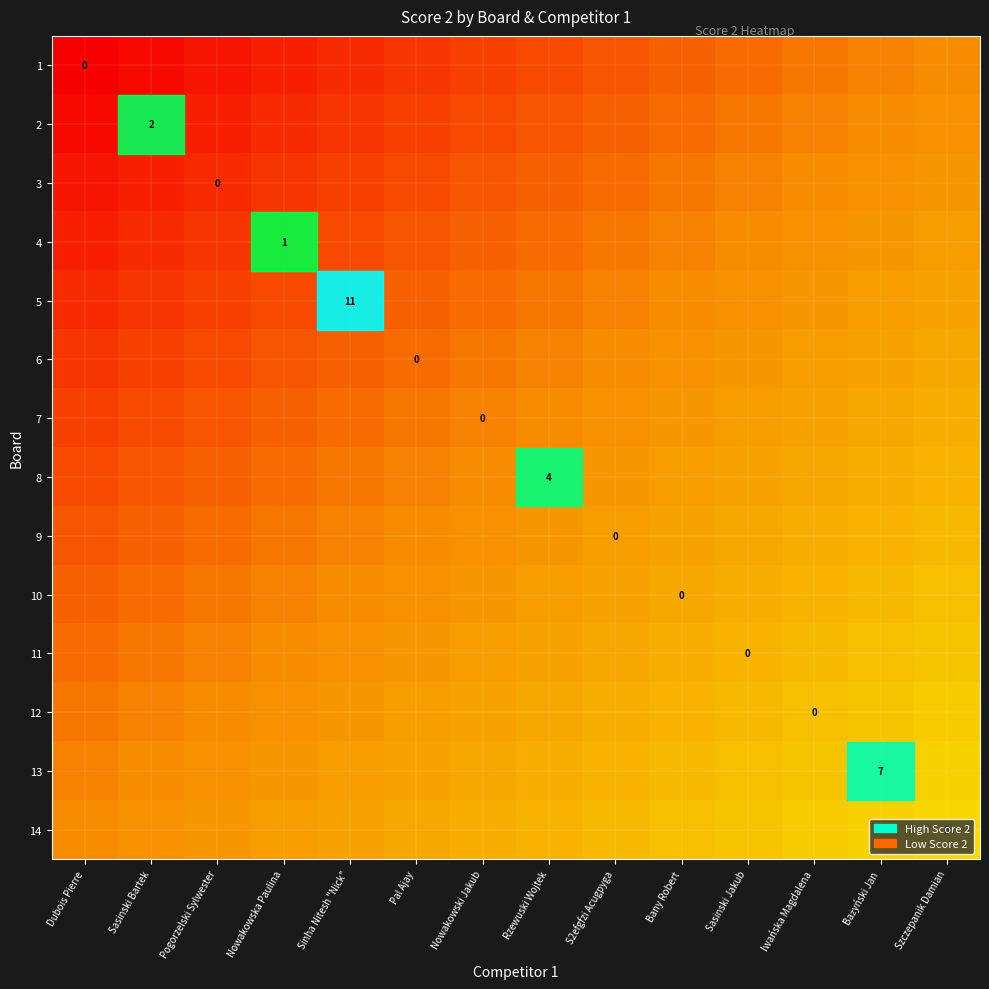

At which category is the sum across all series the highest?

Szczepanik Damian